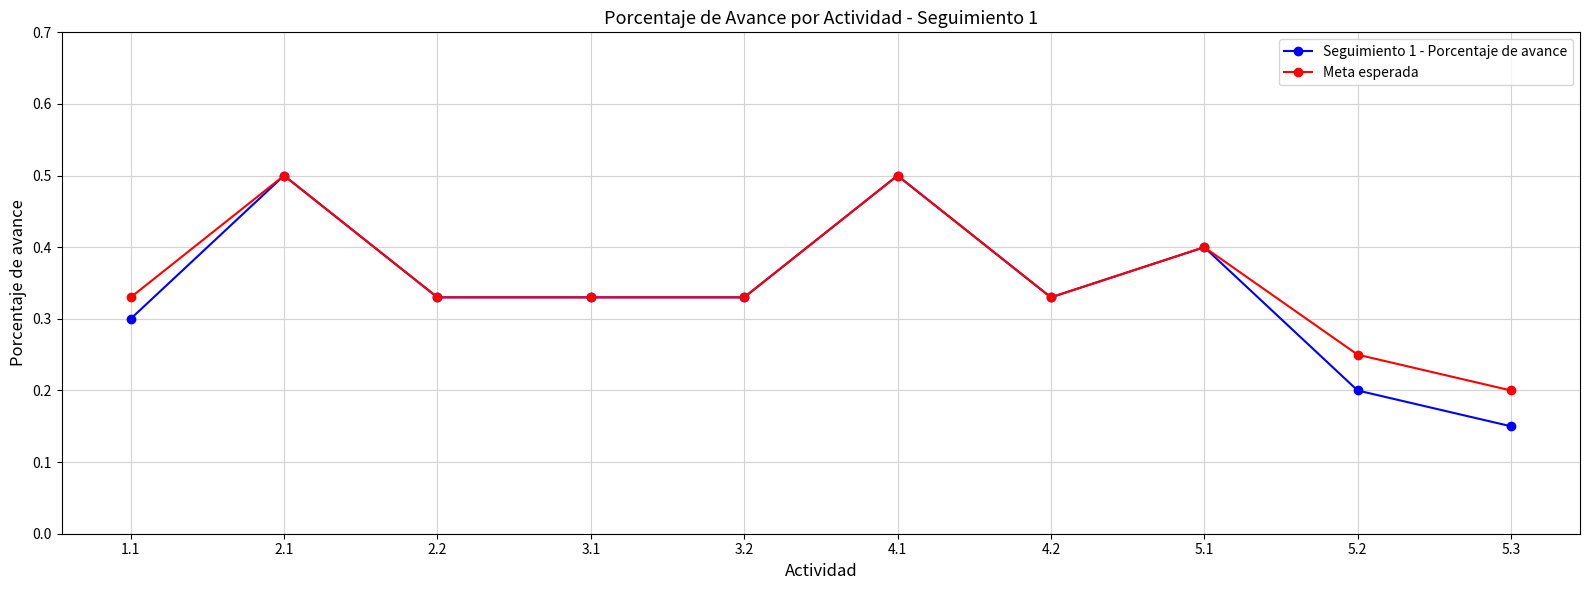

Is it true that Seguimiento 1 - Porcentaje de avance equals 0.3 at 1.1?

True